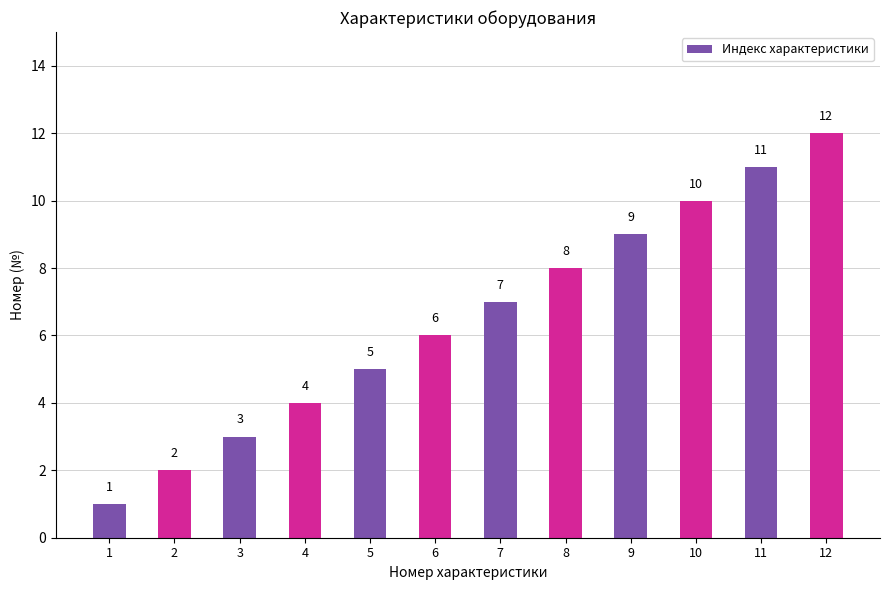

What is the sum of the values at 11 and 12?

23